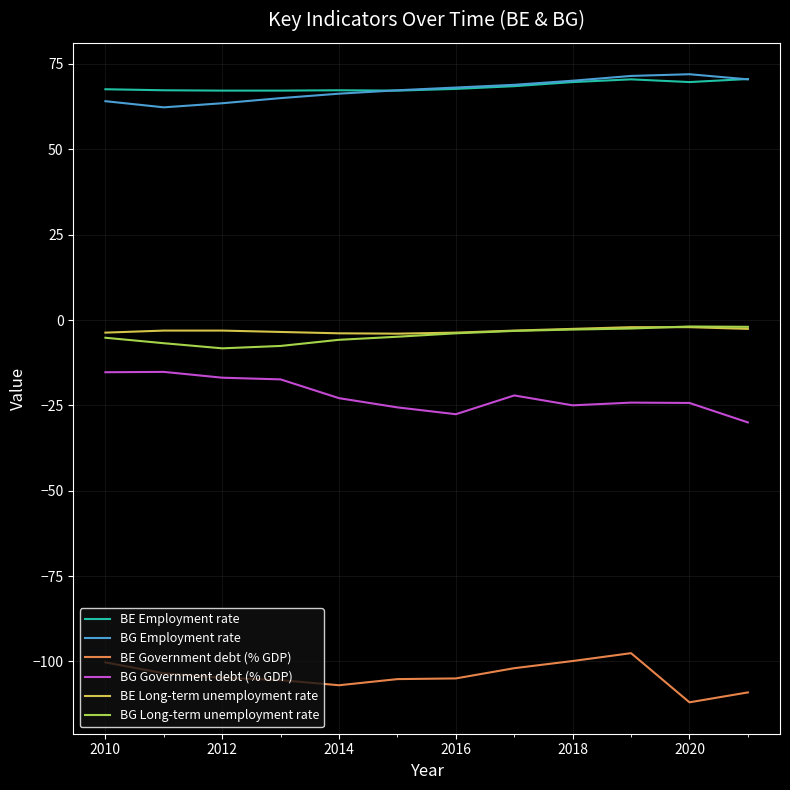

True or false: BG Employment rate and BE Government debt (% GDP) intersect in this chart.

False